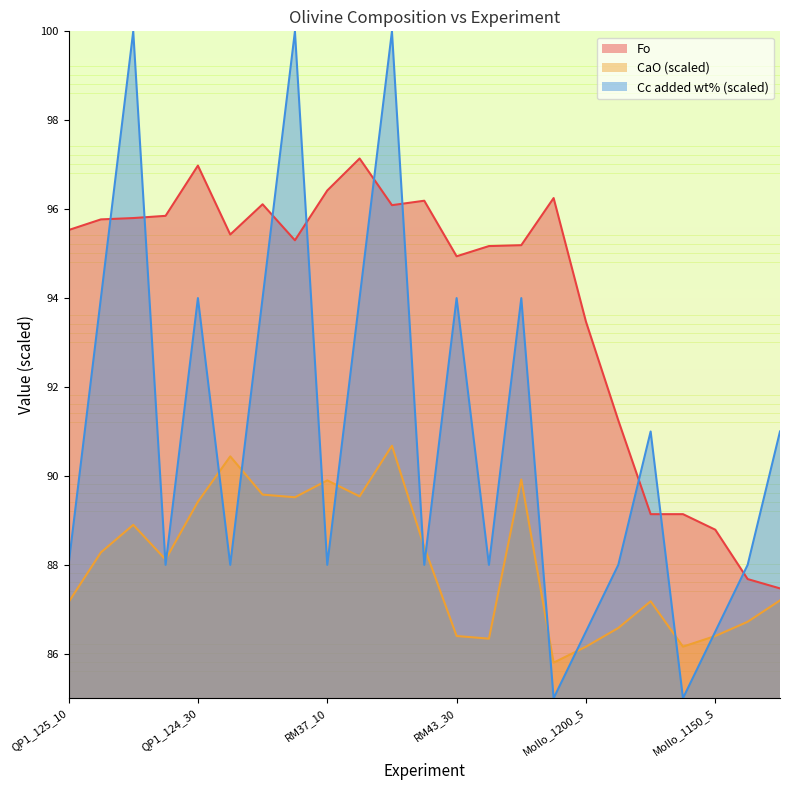

How many data points does each series have?

23